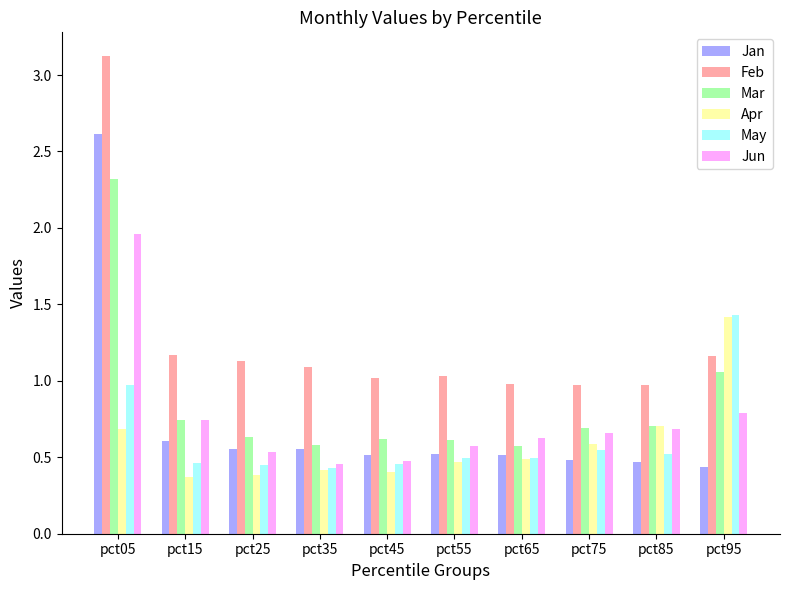

Which series has the largest total across all categories?

Feb